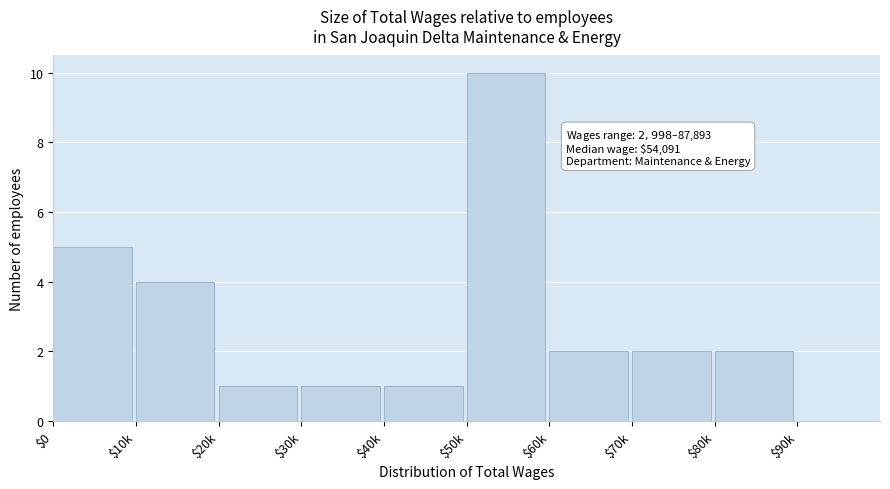

The chart shows a value of 2 at $60k. True or false?

True